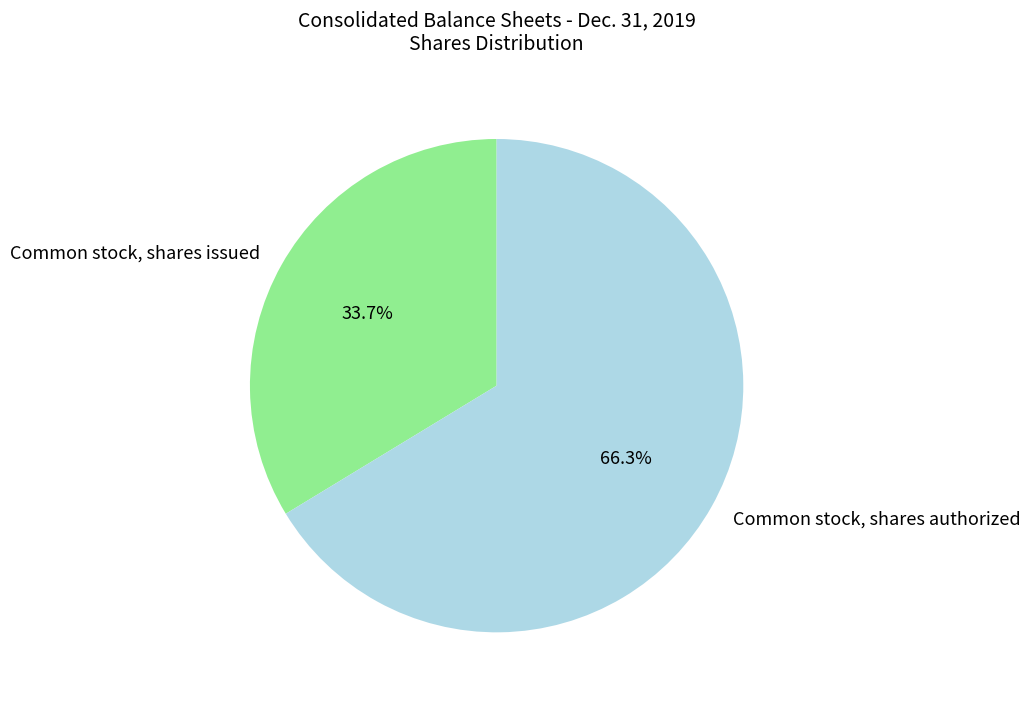

Count the number of slices in the pie.

2